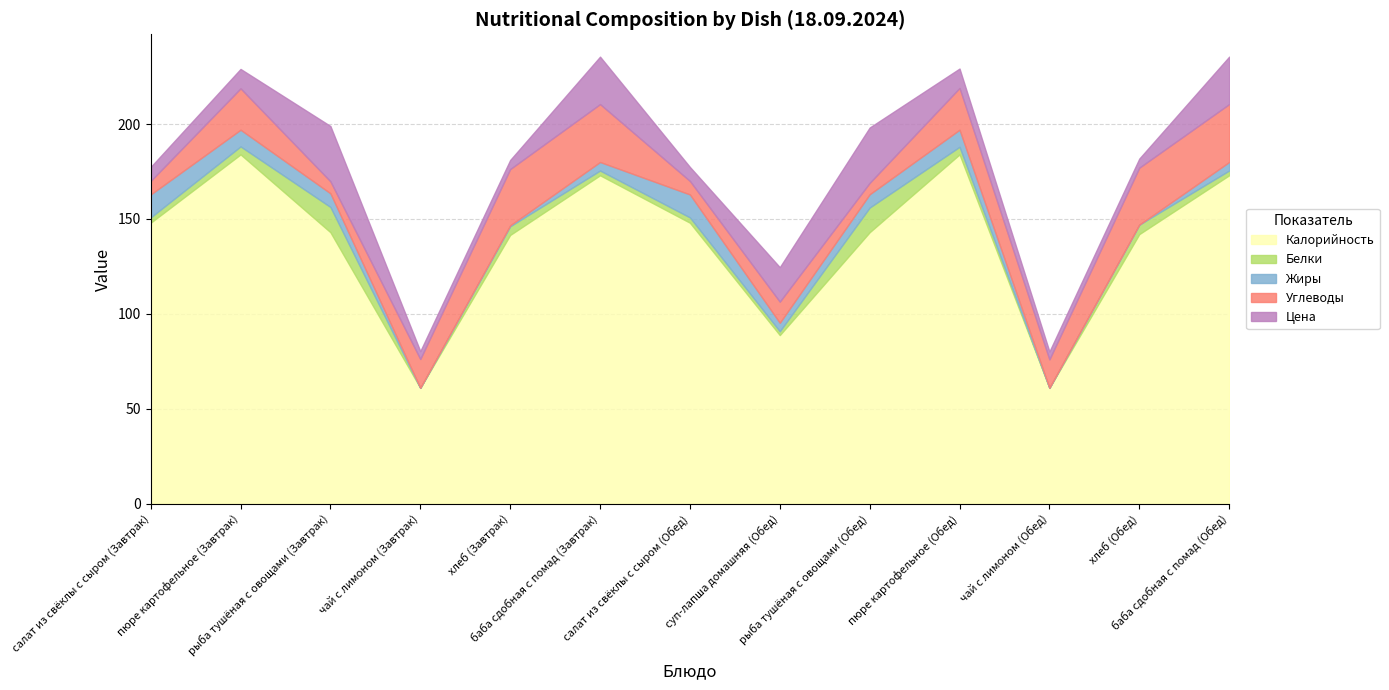

List the labels in order of Цена value, largest first.

рыба тушёная с овощами (Завтрак), рыба тушёная с овощами (Обед), баба сдобная с помад (Завтрак), баба сдобная с помад (Обед), суп-лапша домашняя (Обед), пюре картофельное (Завтрак), пюре картофельное (Обед), салат из свёклы с сыром (Завтрак), салат из свёклы с сыром (Обед), хлеб (Завтрак), хлеб (Обед), чай с лимоном (Завтрак), чай с лимоном (Обед)